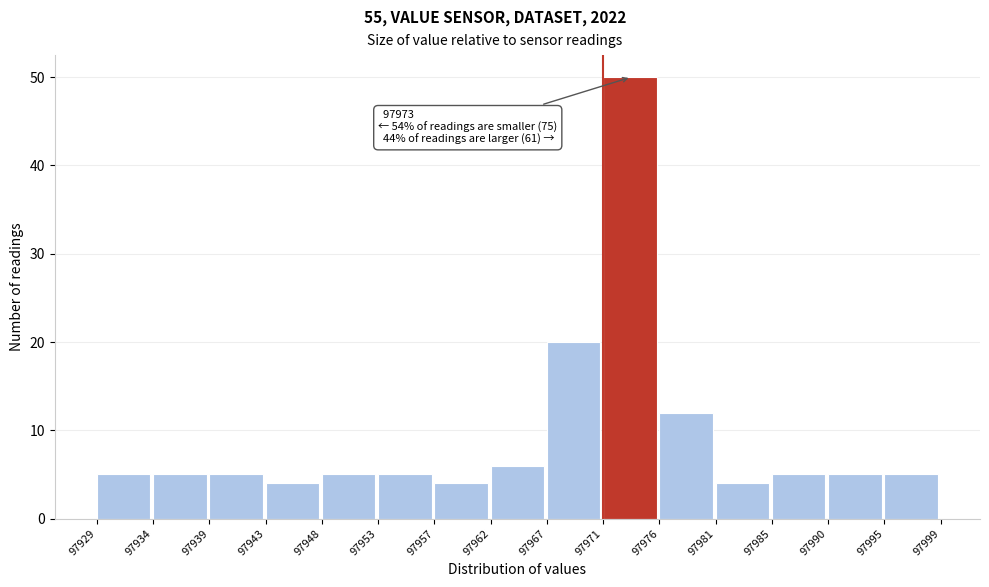

Which range on the x-axis has the tallest bar?

97971 to 97976